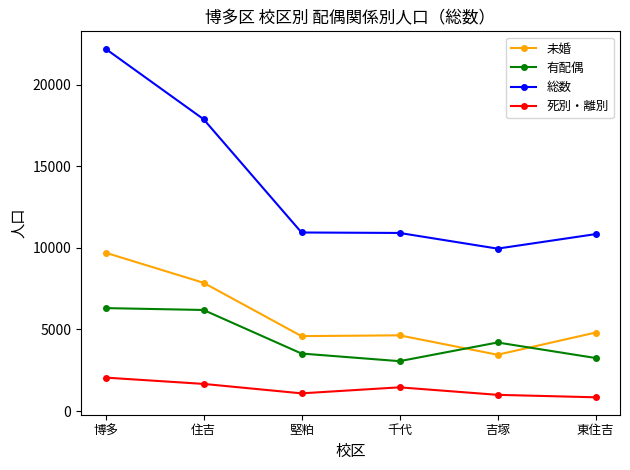

What is the total value across all series at 千代?

20064